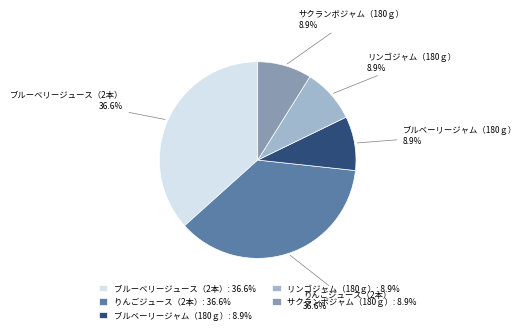

Does ブルーベリージュース（2本） account for over 50% of the chart?

No